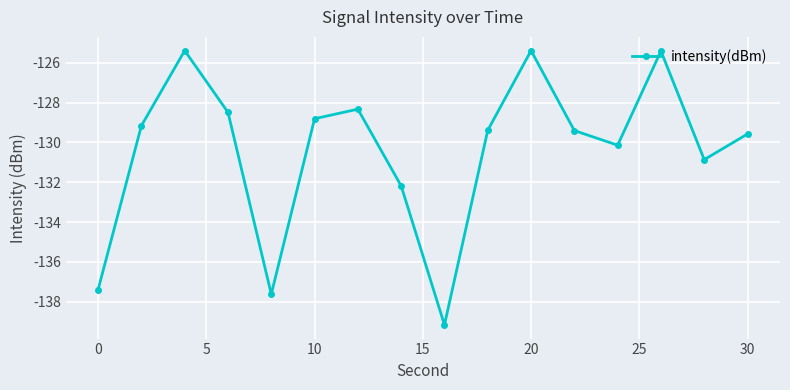

What is the greatest value displayed?

-125.4